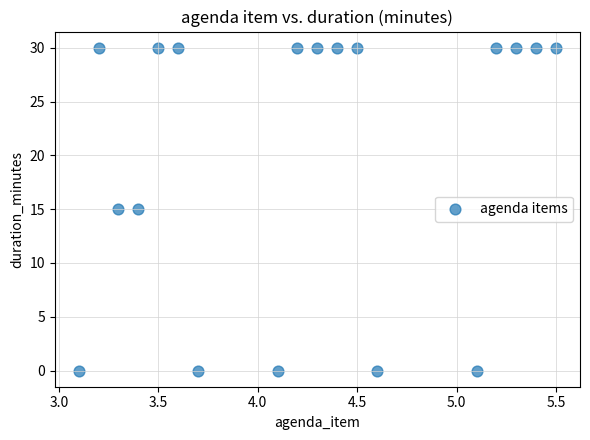

What is the range of Y values (max minus min)?

30